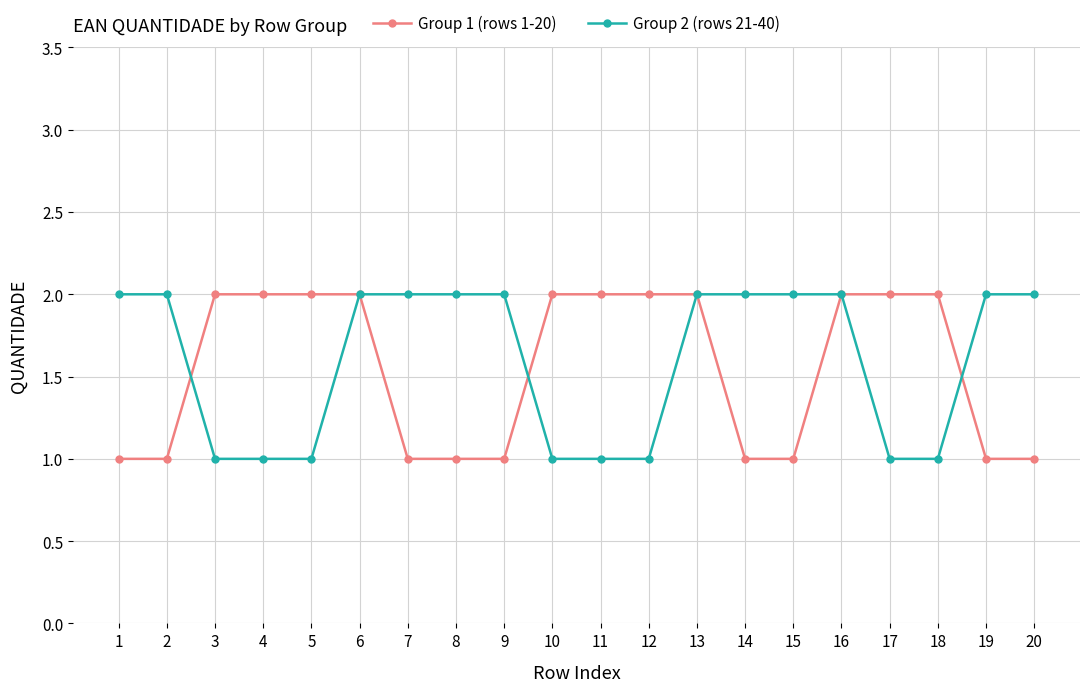

At 4, list the series in order from smallest to largest.

Group 2 (rows 21-40), Group 1 (rows 1-20)